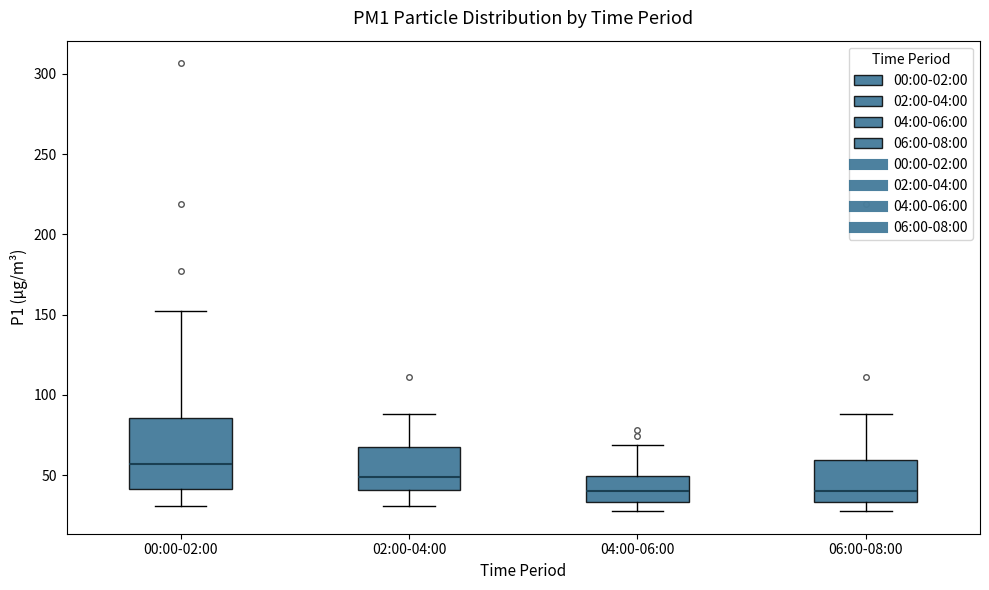

Which box is the tallest, from its lower edge to its upper edge?

00:00-02:00